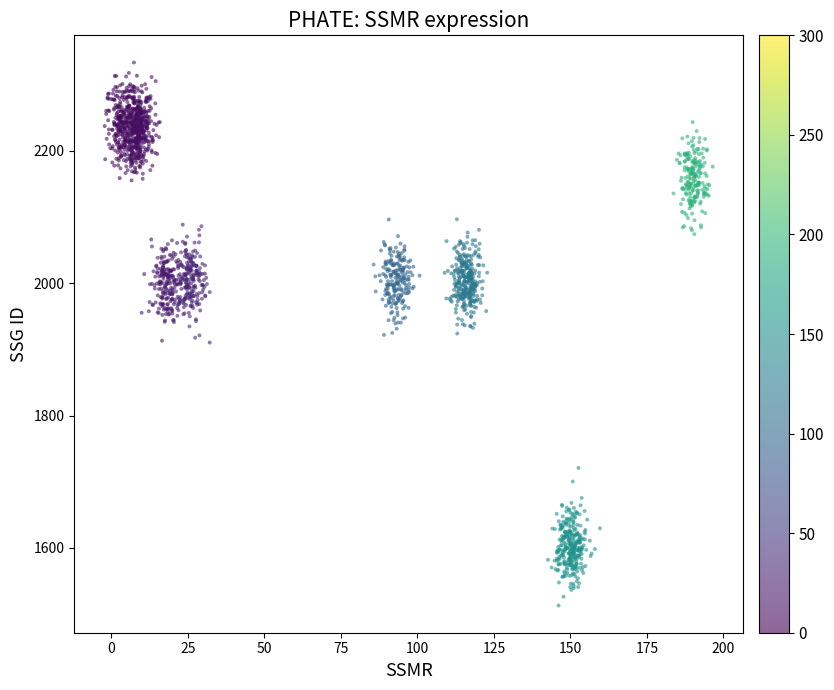

What is the range of X values (max minus min)?

198.6